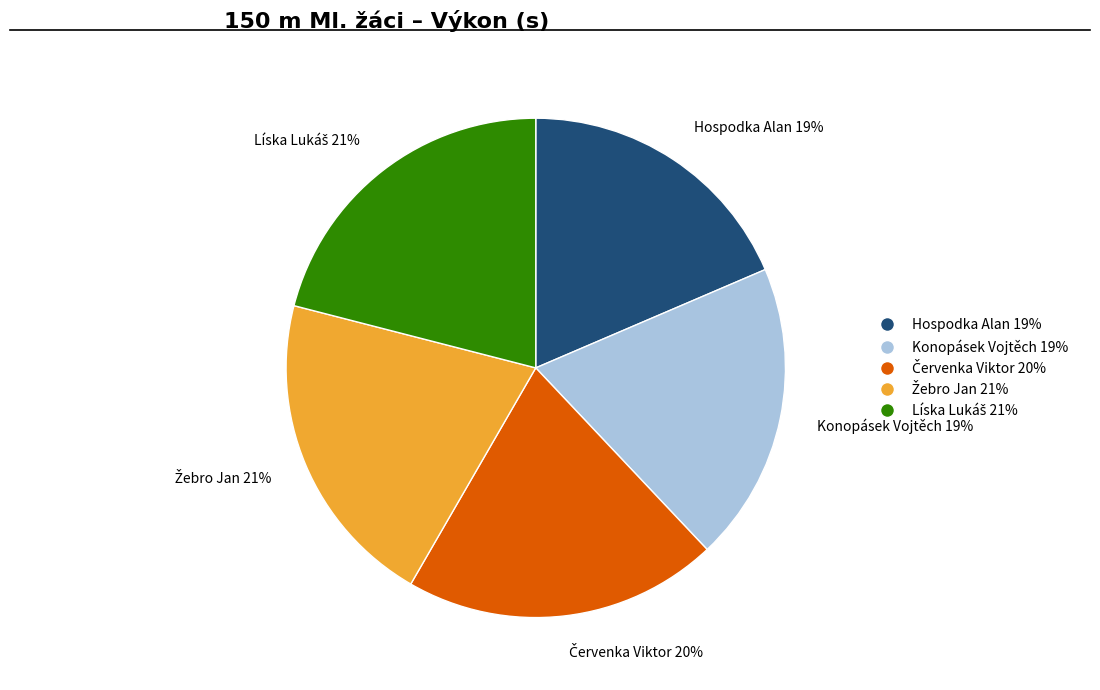

To the nearest percent, what percentage of the pie is Hospodka Alan 19%?

19%